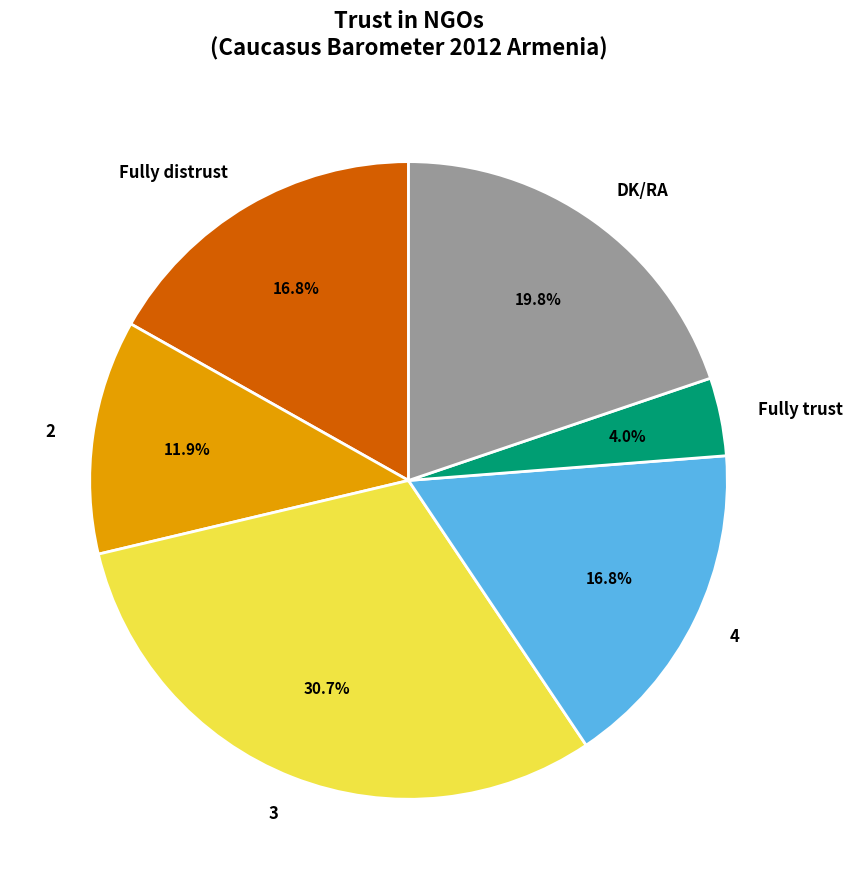

The Fully trust slice represents 4% of the pie. True or false?

True